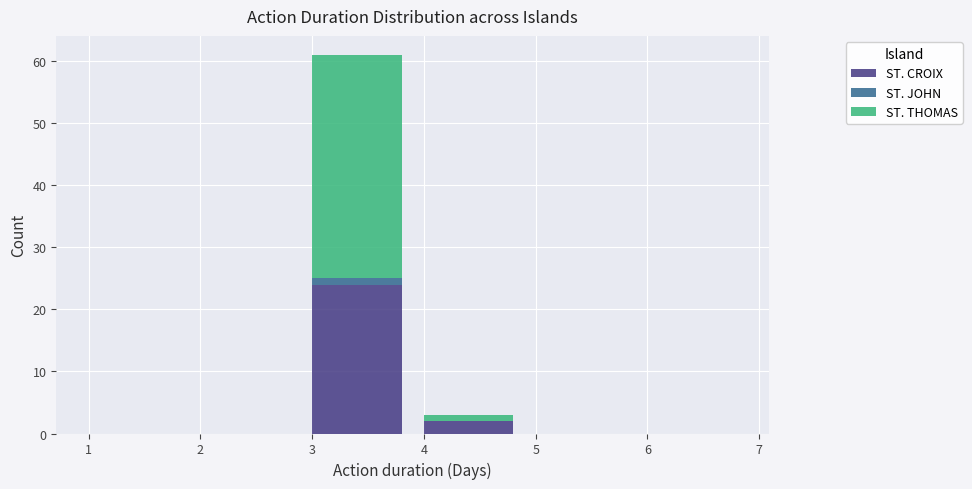

Reading left to right, transcribe the values for ST. CROIX.

1=0	2=0	3=24	4=2	5=0	6=0